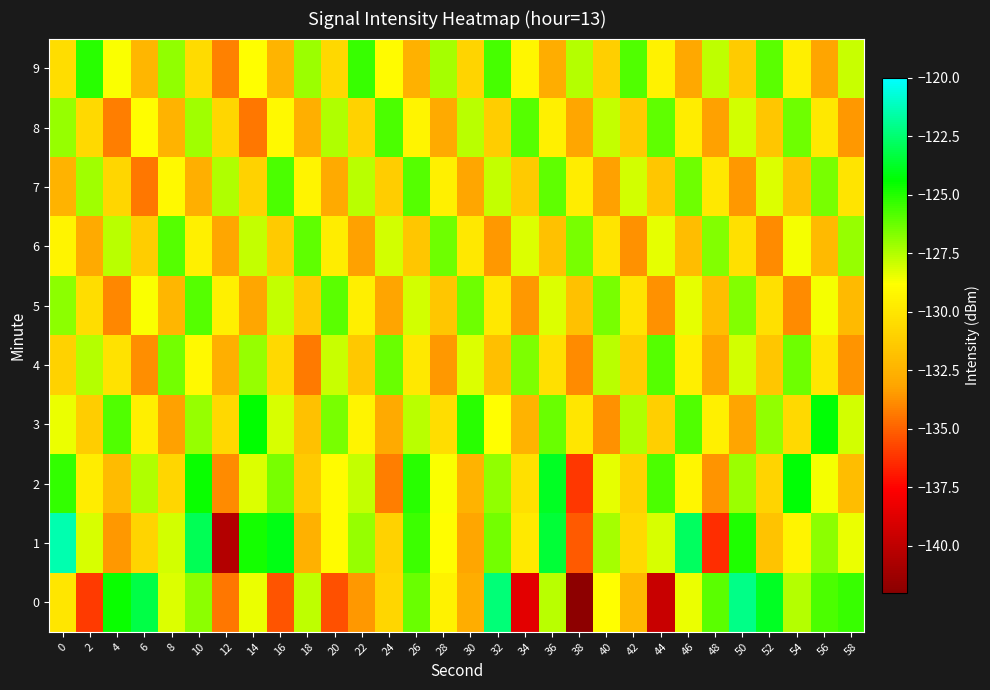

Which category has the lowest value across all series?

38